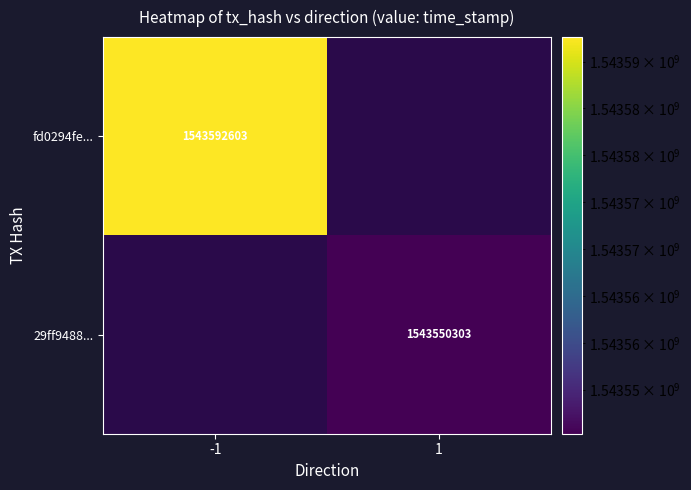

The value of 29ff9488... at 1 is 2590613725. True or false?

False